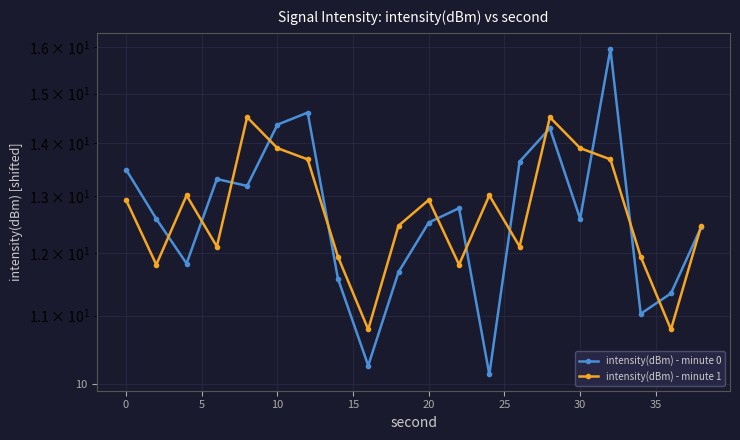

How many lines are shown in the chart?

2